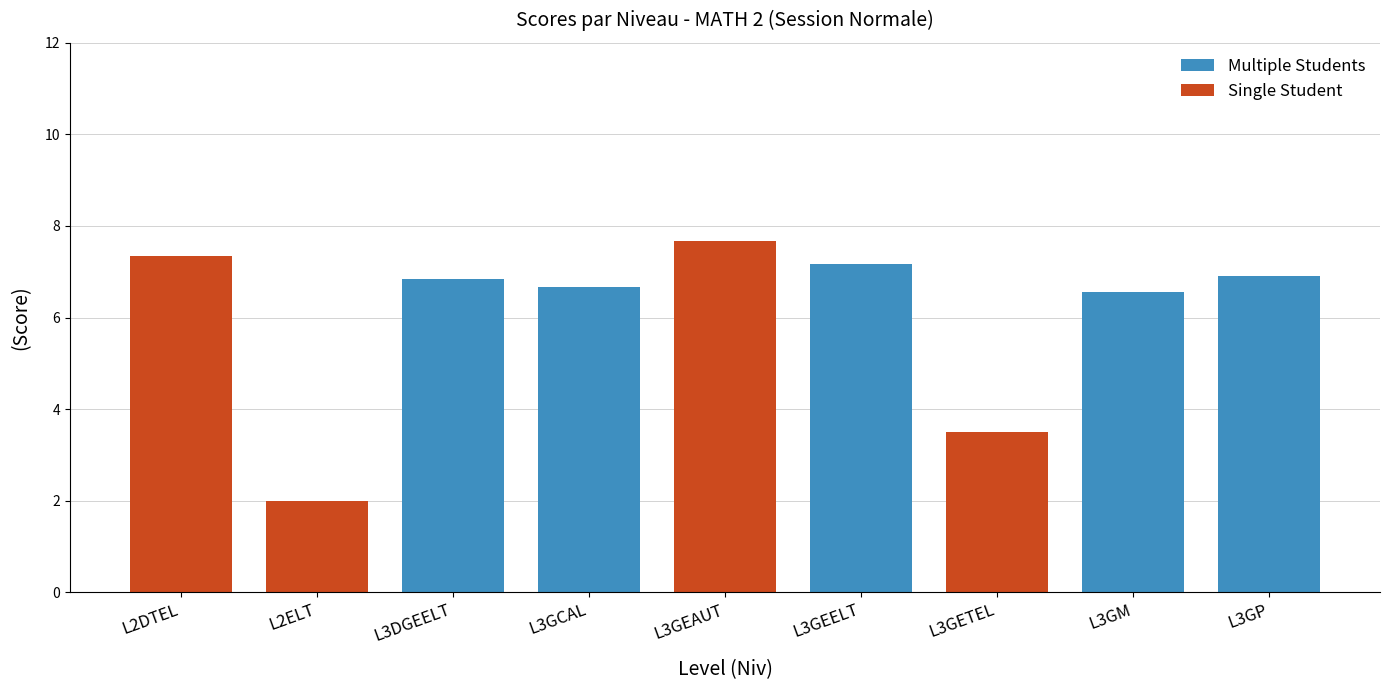

Is it true that Multiple Students equals 6.7 at L3GCAL?

True